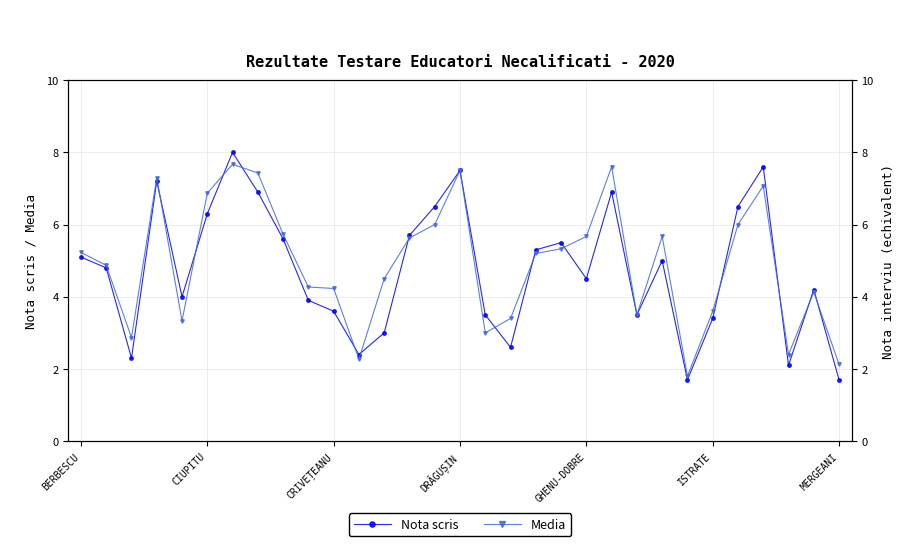

What is the smallest value displayed?

1.7